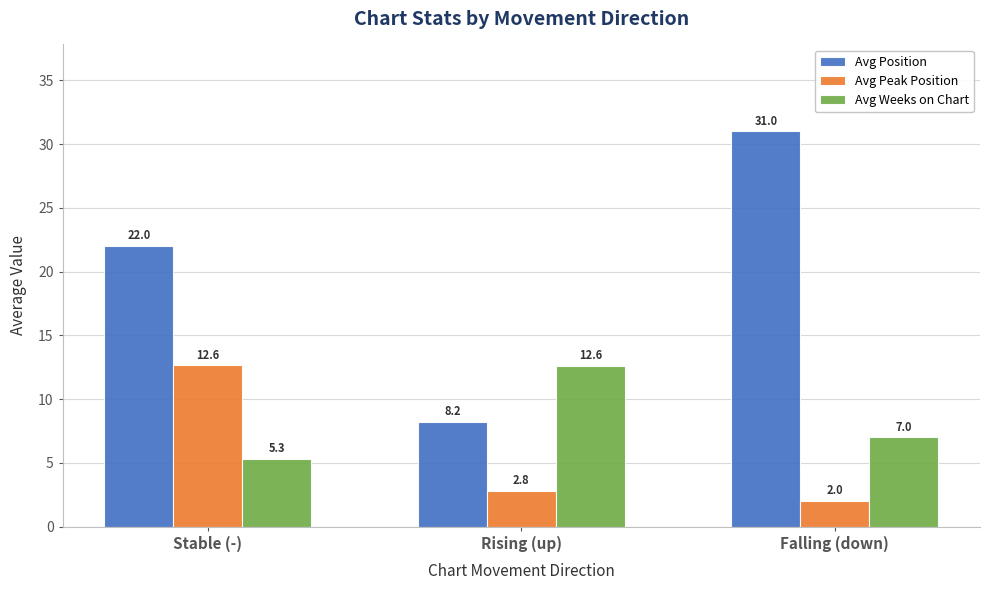

Reading left to right, what are all the values shown in this chart?

Avg Position: Stable (-)=22.0	Rising (up)=8.2	Falling (down)=31.0
Avg Peak Position: Stable (-)=12.6	Rising (up)=2.8	Falling (down)=2.0
Avg Weeks on Chart: Stable (-)=5.3	Rising (up)=12.6	Falling (down)=7.0